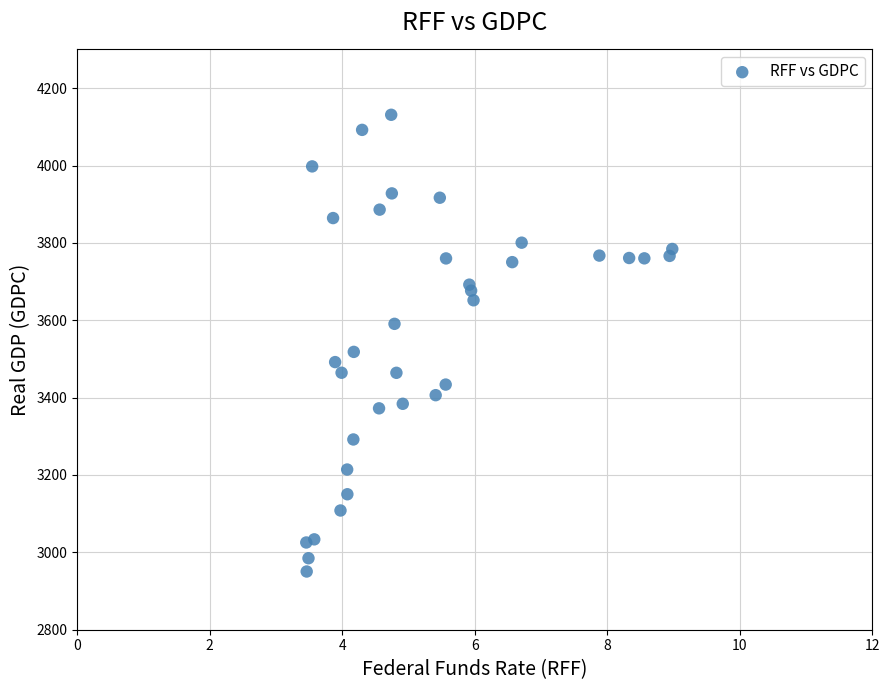

What Y value in the scatter plot is closest to 3540?

3518.2